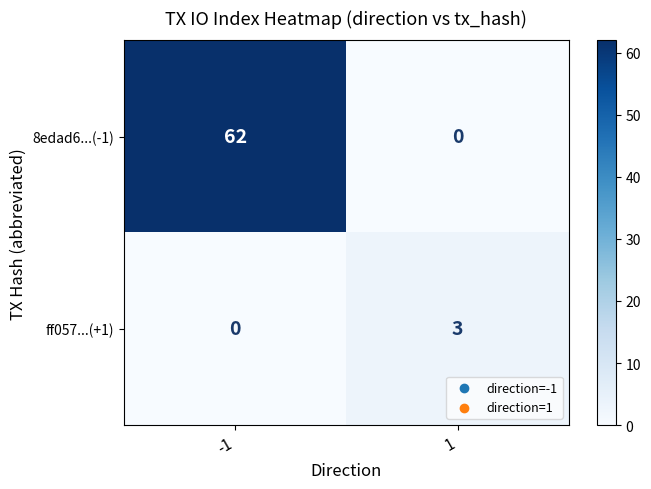

The value of 8edad6...(-1) at 1 is 0. True or false?

True